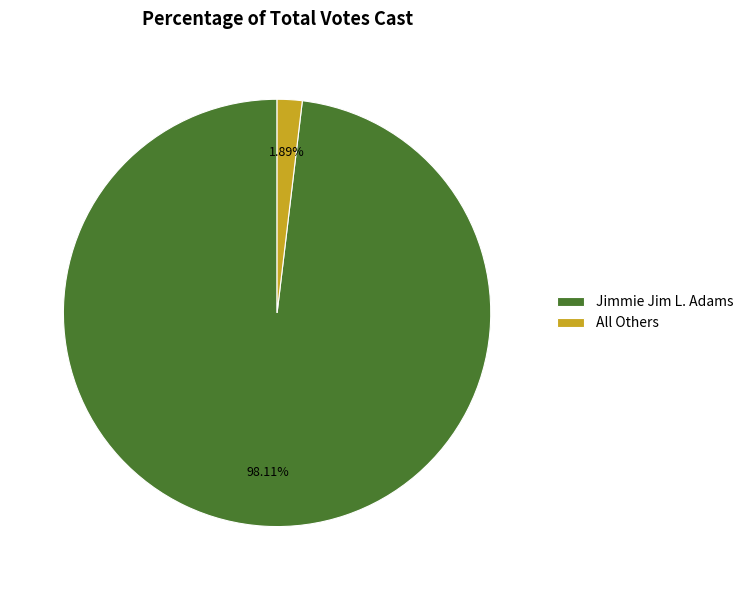

Does any single category account for the majority?

Yes